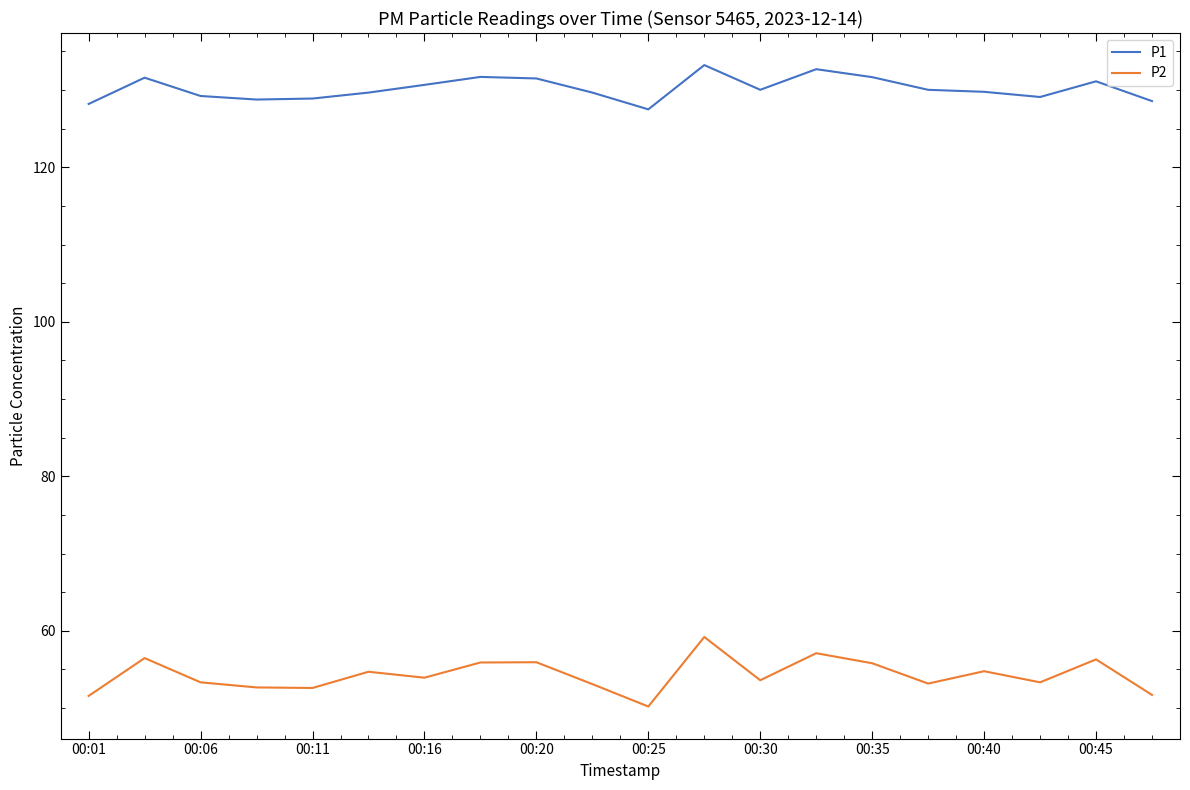

Which series has the largest range (max minus min)?

P2